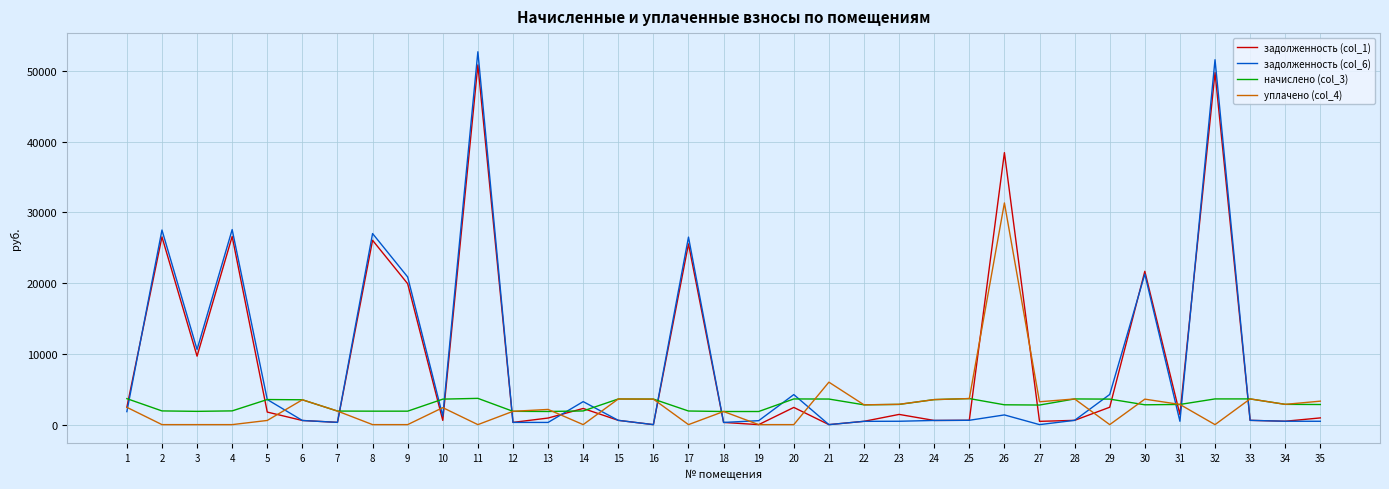

What are all the series names shown in the legend?

задолженность (col_1), задолженность (col_6), начислено (col_3), уплачено (col_4)